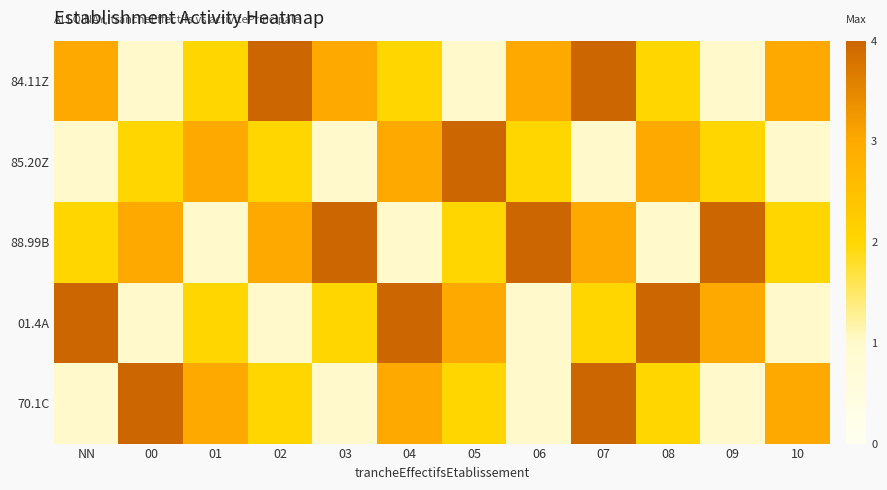

At which category does the chart reach its minimum across all series?

00